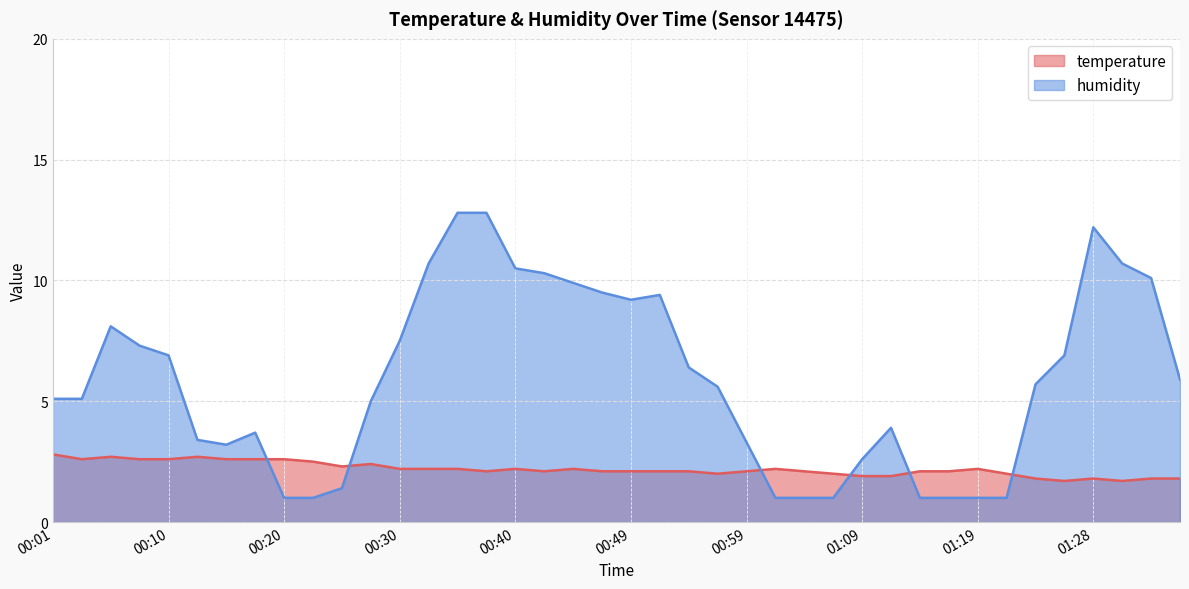

Which category has the lowest value across all series?

00:20